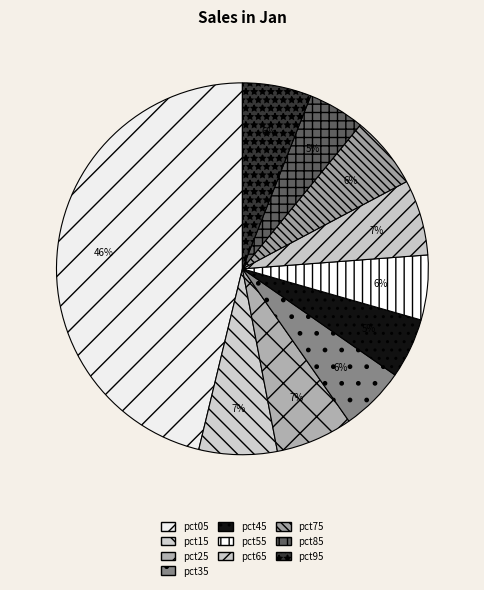

Which category has the biggest portion of the pie?

pct05